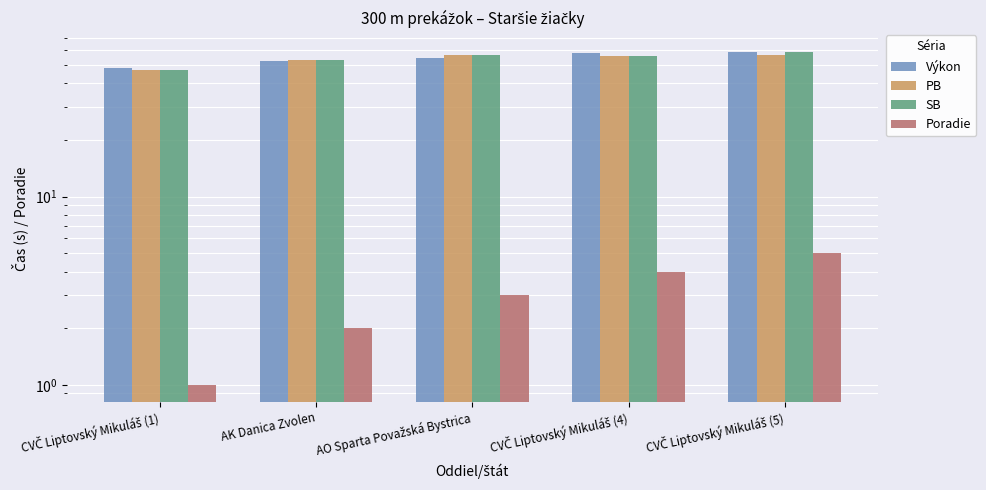

Reading left to right, extract all data points from this chart.

Výkon: 48.4	52.4	54.3	58.2	58.5
PB: 47.2	53.5	56.3	55.9	56.8
SB: 47.2	53.5	56.3	55.9	58.9
Poradie: 1.0	2.0	3.0	4.0	5.0